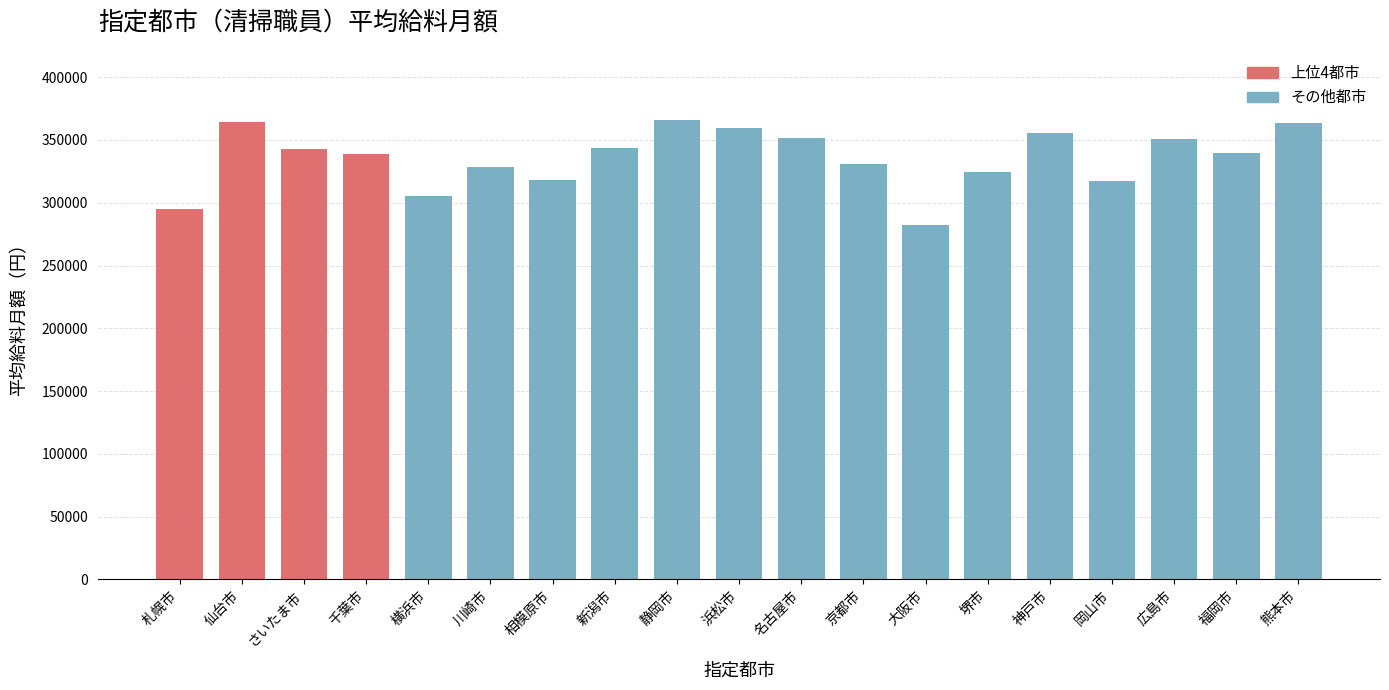

What is the ratio of the value at 札幌市 to the value at 岡山市?

0.9